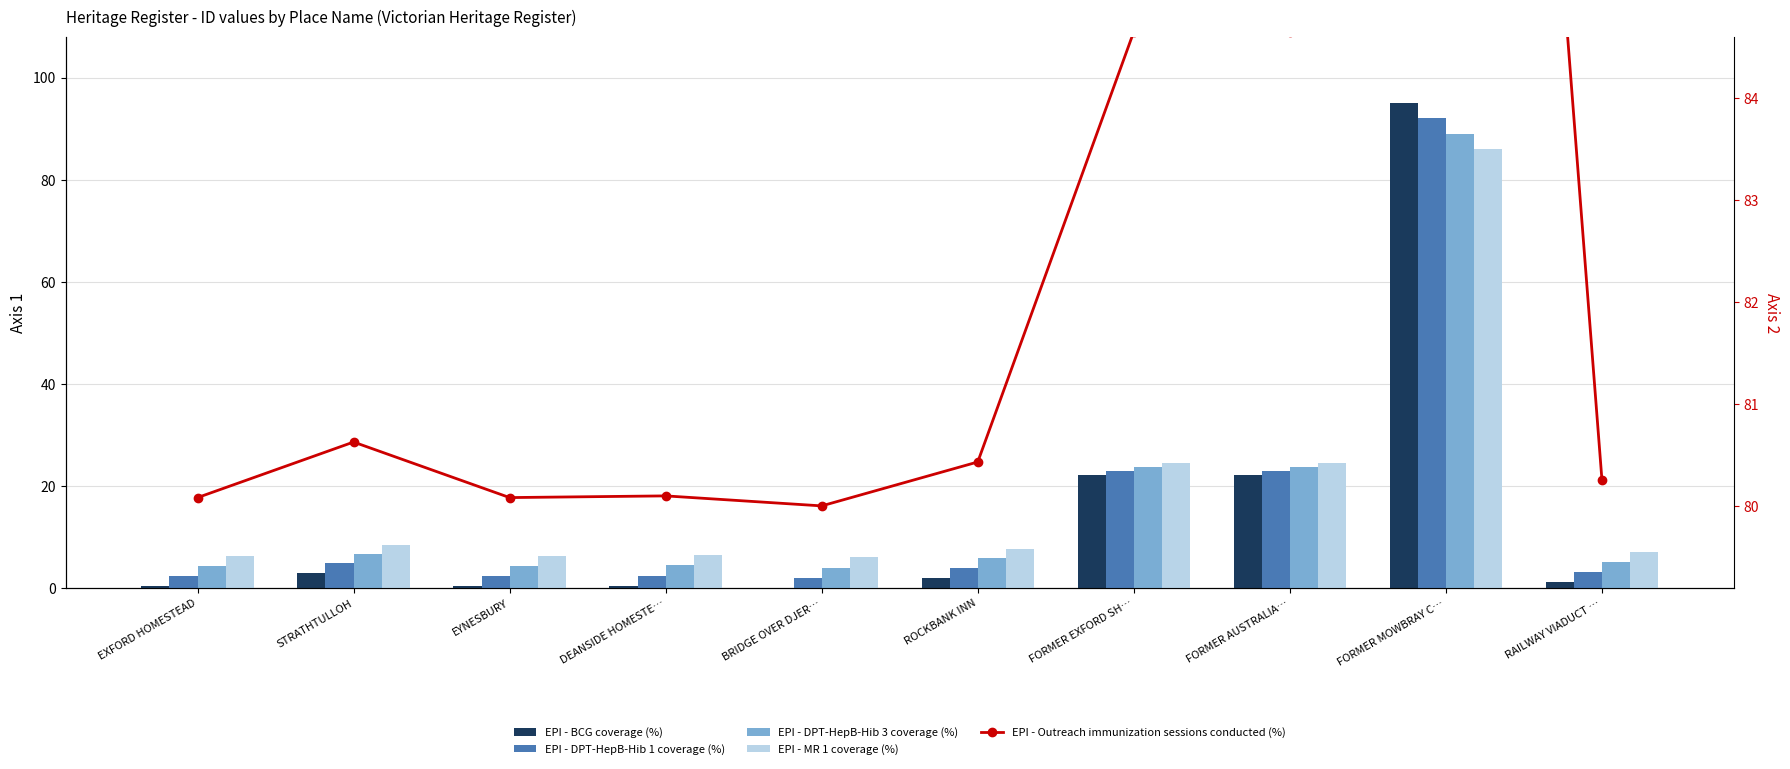

Reading left to right, transcribe all the data shown in this chart.

EPI - BCG coverage (%): EXFORD HOMESTEAD=0.4	STRATHTULLOH=3.0	EYNESBURY=0.4	DEANSIDE HOMESTE…=0.5	BRIDGE OVER DJER…=0.0	ROCKBANK INN=2.1	FORMER EXFORD SH…=22.1	FORMER AUSTRALIA…=22.1	FORMER MOWBRAY C…=95.0	RAILWAY VIADUCT …=1.2
EPI - DPT-HepB-Hib 1 coverage (%): EXFORD HOMESTEAD=2.4	STRATHTULLOH=4.8	EYNESBURY=2.4	DEANSIDE HOMESTE…=2.5	BRIDGE OVER DJER…=2.0	ROCKBANK INN=4.0	FORMER EXFORD SH…=22.9	FORMER AUSTRALIA…=22.9	FORMER MOWBRAY C…=92.0	RAILWAY VIADUCT …=3.2
EPI - DPT-HepB-Hib 3 coverage (%): EXFORD HOMESTEAD=4.4	STRATHTULLOH=6.7	EYNESBURY=4.4	DEANSIDE HOMESTE…=4.4	BRIDGE OVER DJER…=4.0	ROCKBANK INN=5.9	FORMER EXFORD SH…=23.8	FORMER AUSTRALIA…=23.8	FORMER MOWBRAY C…=89.0	RAILWAY VIADUCT …=5.1
EPI - MR 1 coverage (%): EXFORD HOMESTEAD=6.3	STRATHTULLOH=8.5	EYNESBURY=6.3	DEANSIDE HOMESTE…=6.4	BRIDGE OVER DJER…=6.0	ROCKBANK INN=7.7	FORMER EXFORD SH…=24.6	FORMER AUSTRALIA…=24.6	FORMER MOWBRAY C…=86.0	RAILWAY VIADUCT …=7.0
EPI - Outreach immunization sessions conducted (%): EXFORD HOMESTEAD=80.1	STRATHTULLOH=80.6	EYNESBURY=80.1	DEANSIDE HOMESTE…=80.1	BRIDGE OVER DJER…=80.0	ROCKBANK INN=80.4	FORMER EXFORD SH…=84.6	FORMER AUSTRALIA…=84.7	FORMER MOWBRAY C…=100.0	RAILWAY VIADUCT …=80.3